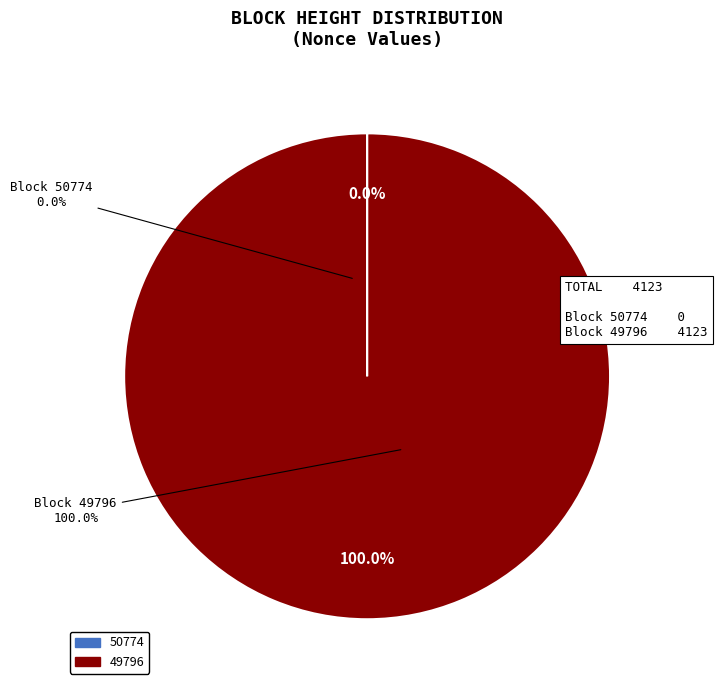

True or false: 50774 accounts for 0% of the total.

True